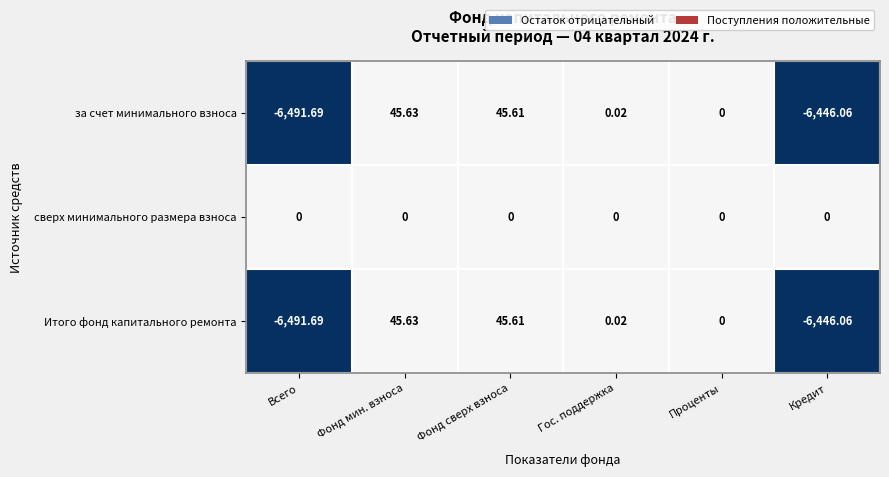

Which label corresponds to the smallest value in the chart?

Всего